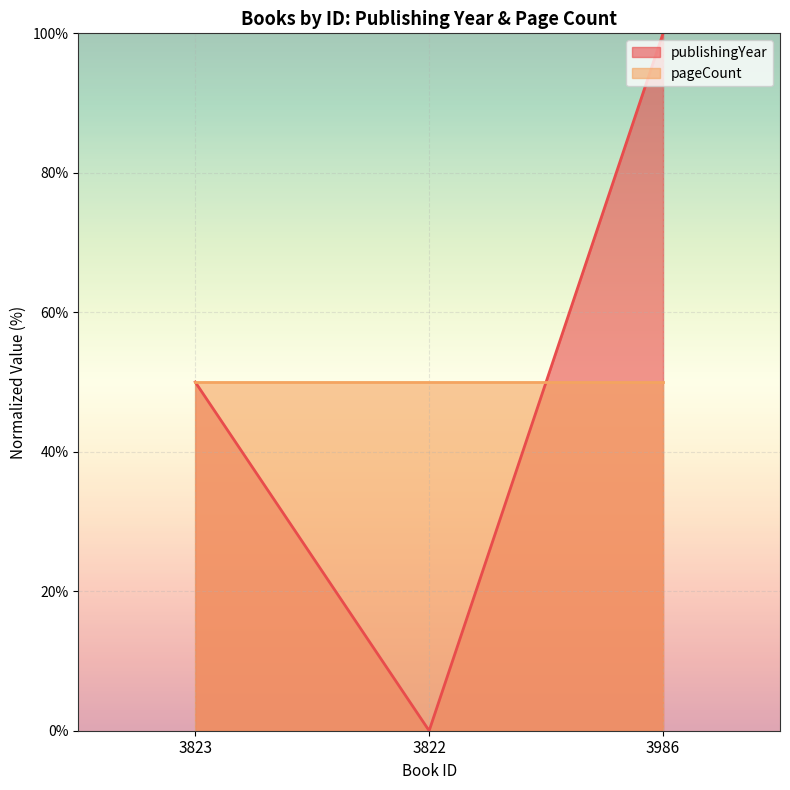

At which label is the value closest to 50?

3823